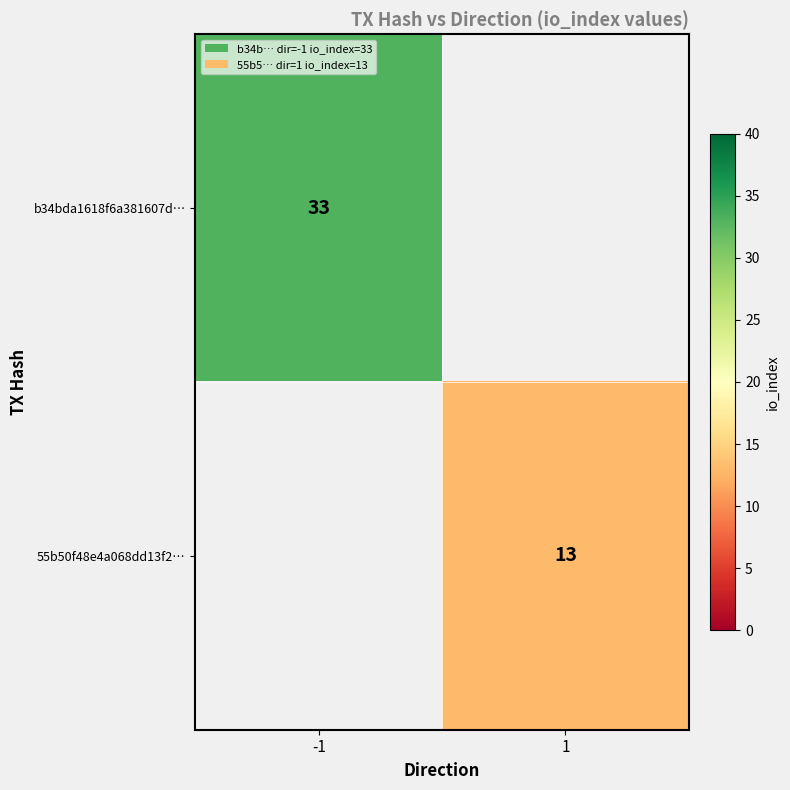

The value of b34bda1618f6a381607d… at -1 is 33. True or false?

True